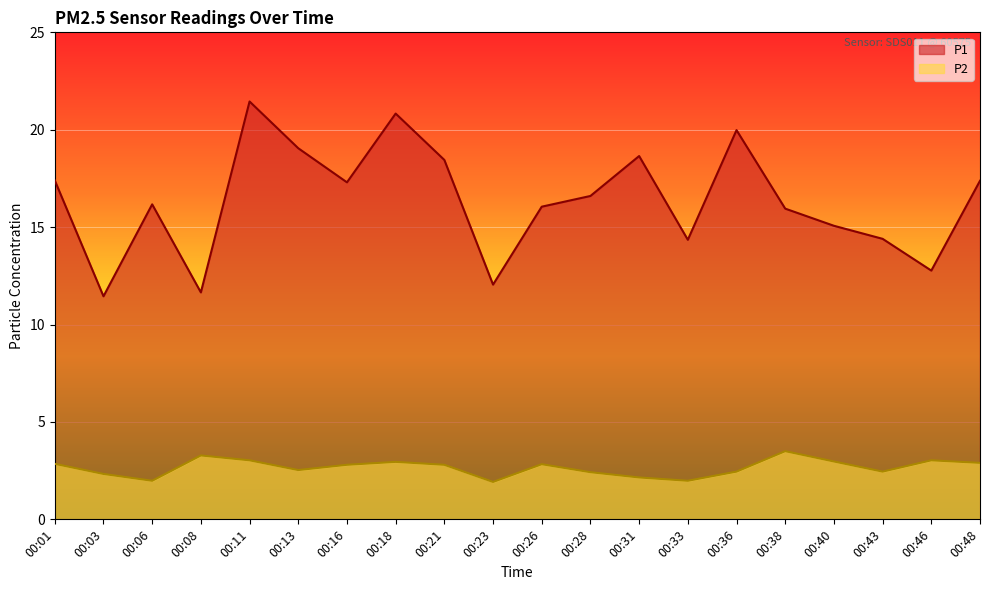

At which category is the sum across all series the highest?

00:11